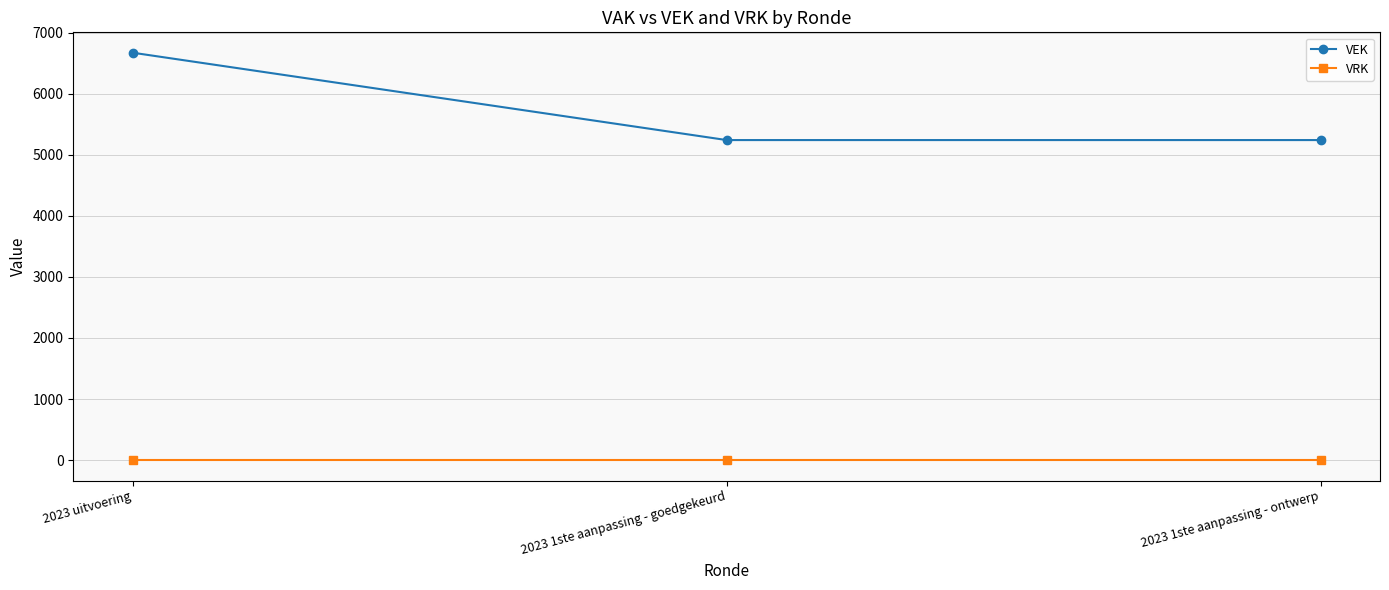

Which category has the highest value across all series?

2023 uitvoering